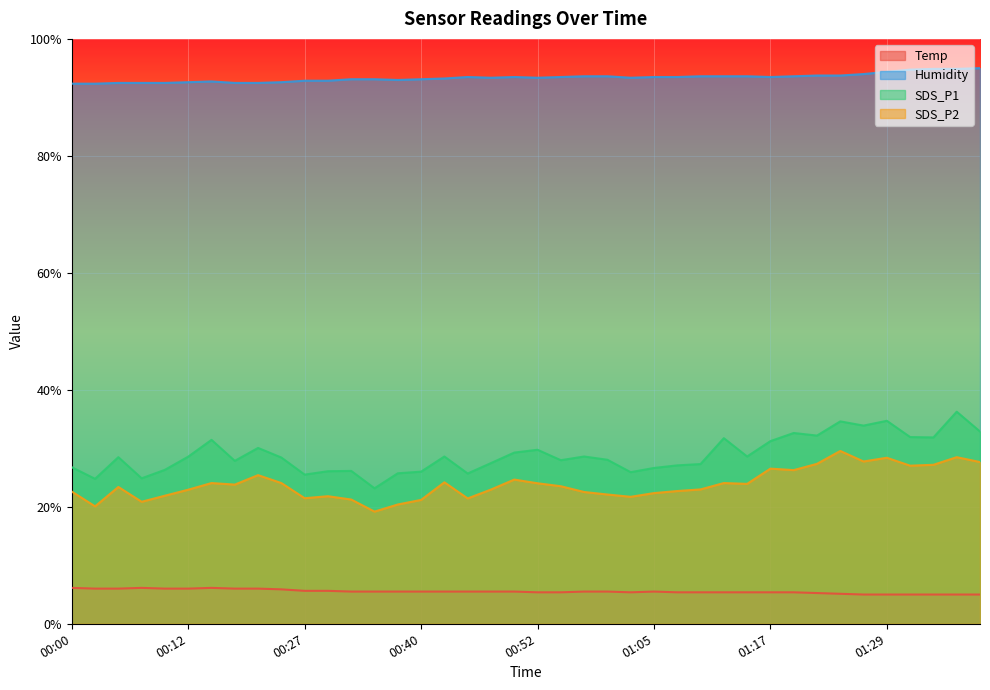

Is it true that SDS_P1 equals 30.1 at 00:20?

True